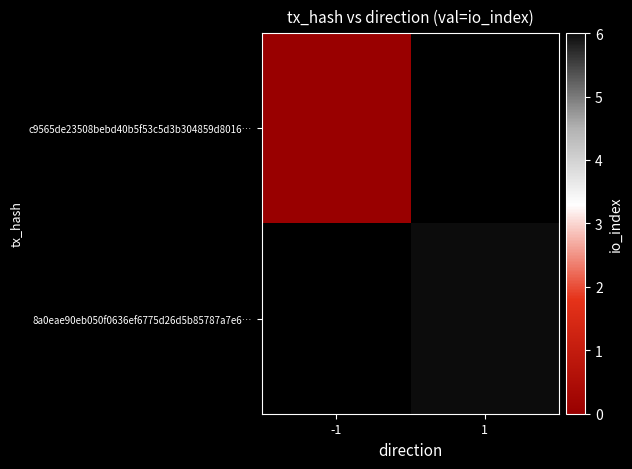

List the series in order of their peak value, highest first.

c9565de23508bebd40b5f53c5d3b304859d8016…, 8a0eae90eb050f0636ef6775d26d5b85787a7e6…